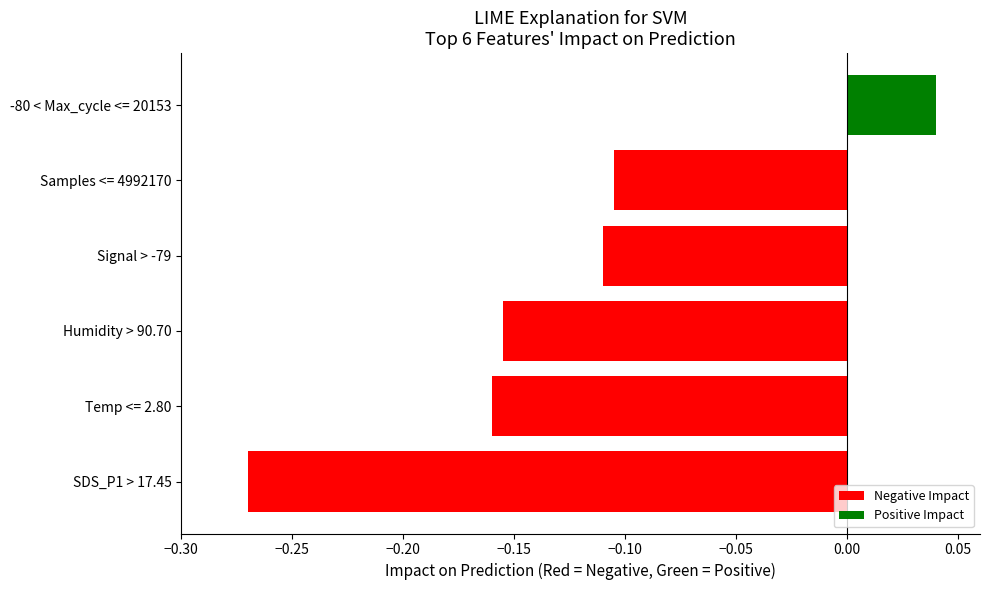

True or false: the data shows -0.1 at Humidity > 90.70.

False